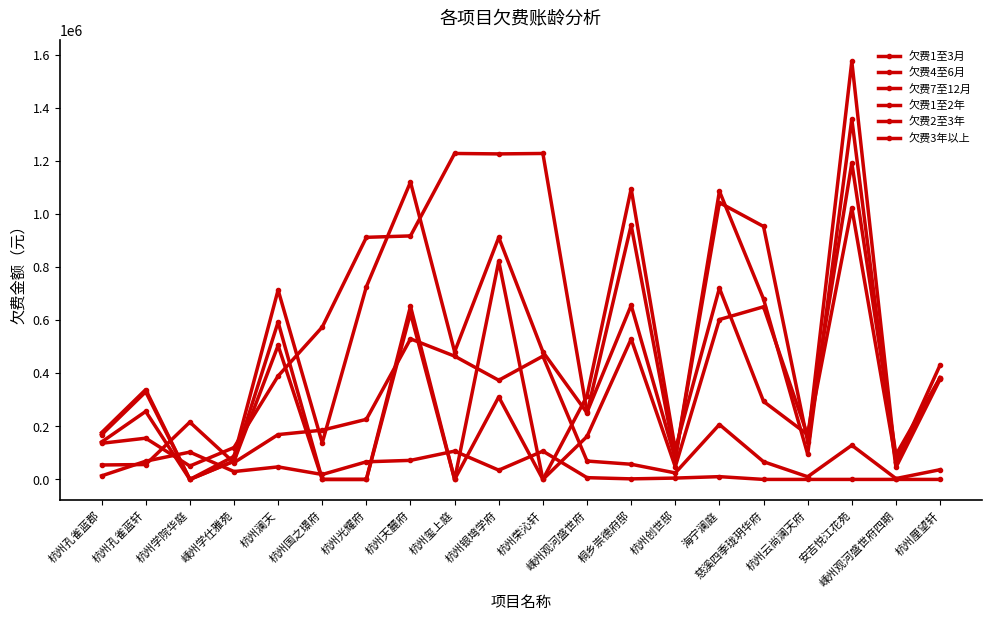

Between 杭州孔雀蓝郡 and 杭州银塆学府, which is larger?

杭州银塆学府